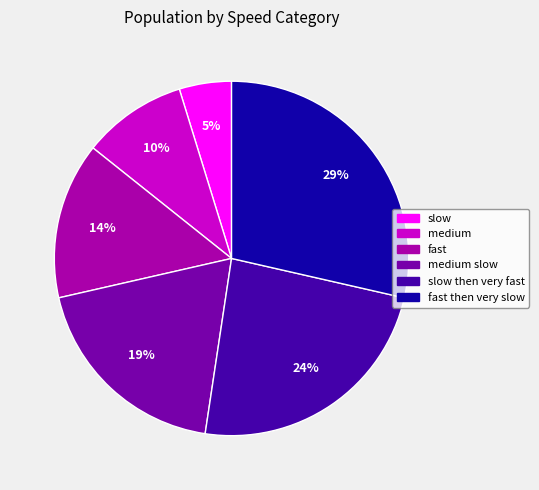

To the nearest percent, what is the average slice percentage?

17%